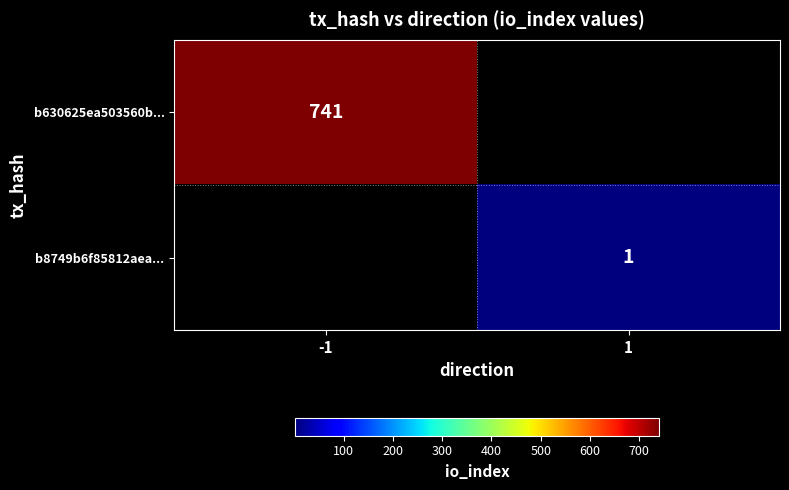

How many data points does each series have?

2